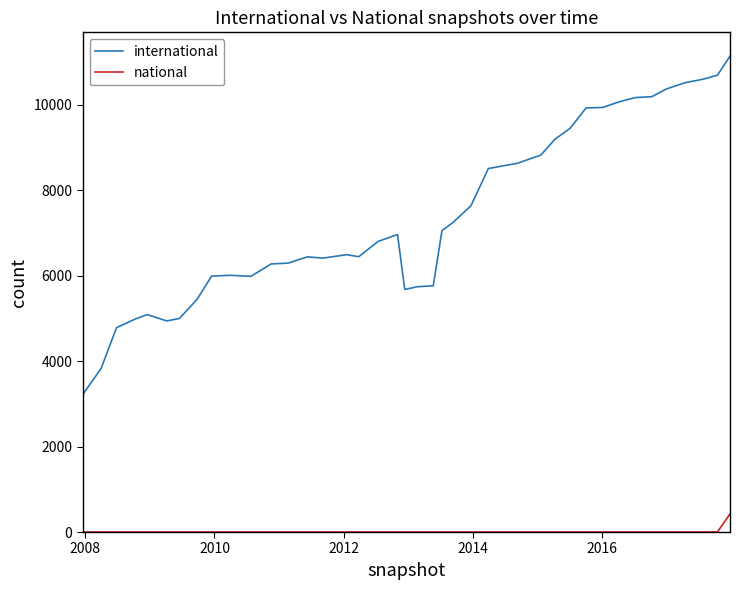

What is the average value of the international series?

7364